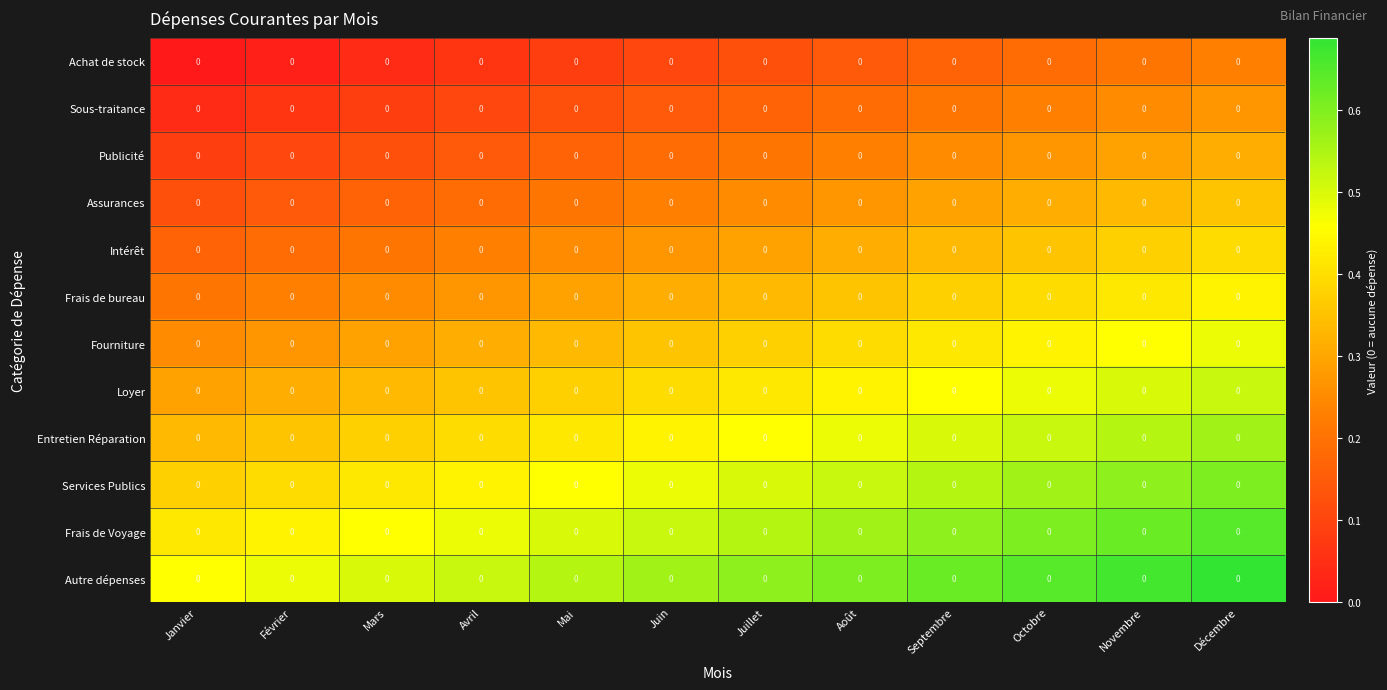

Between Mai and Décembre, which is larger?

Décembre